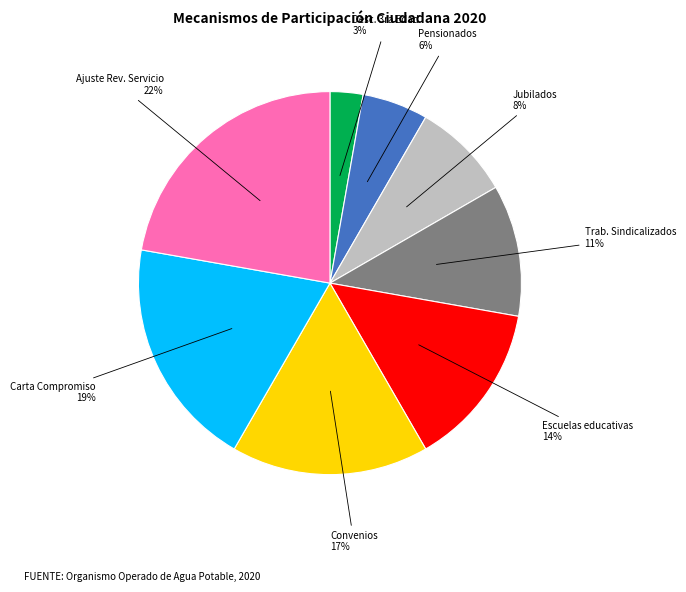

Count the number of slices in the pie.

8